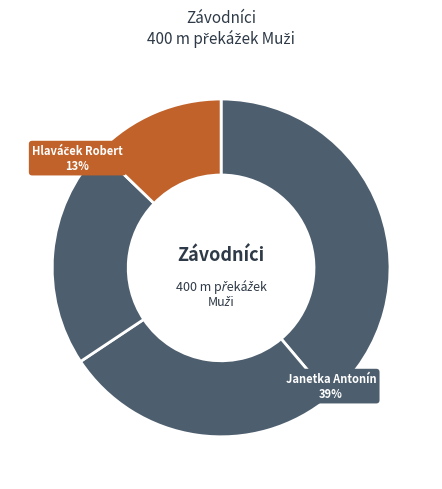

How many segments does this pie chart have?

4